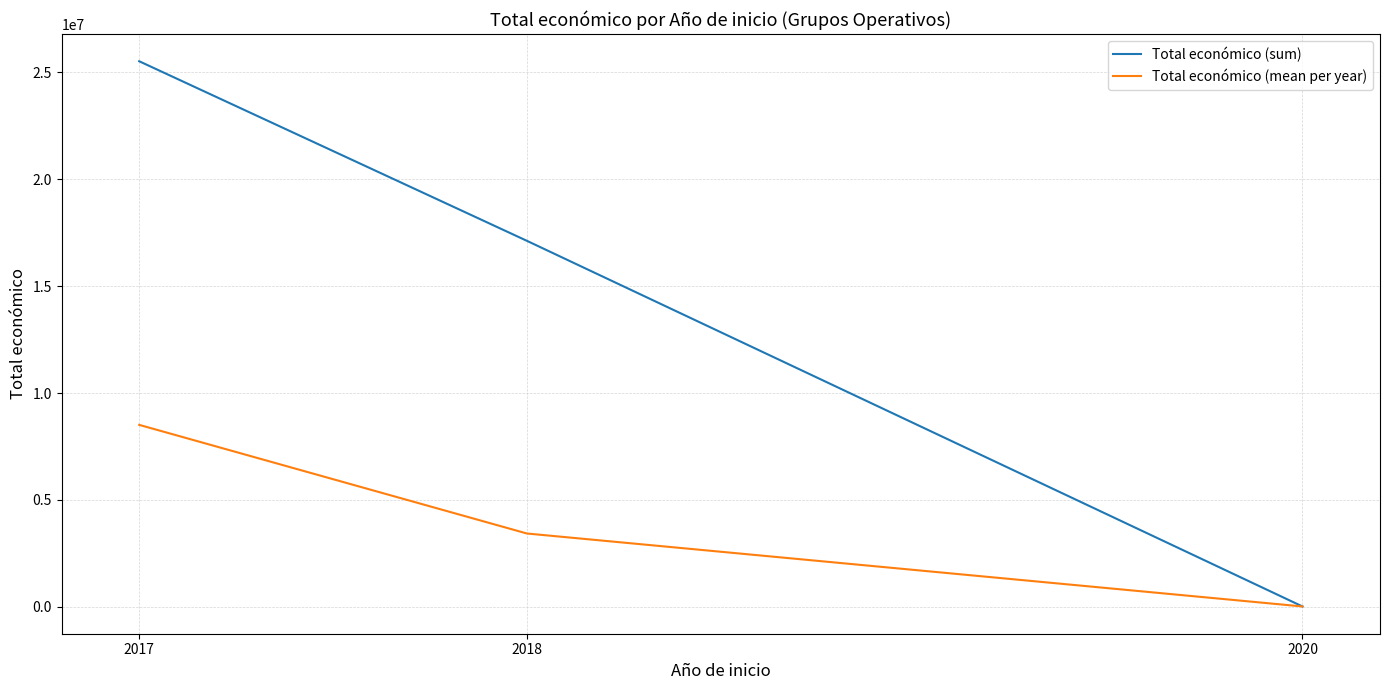

How many lines are shown in the chart?

2